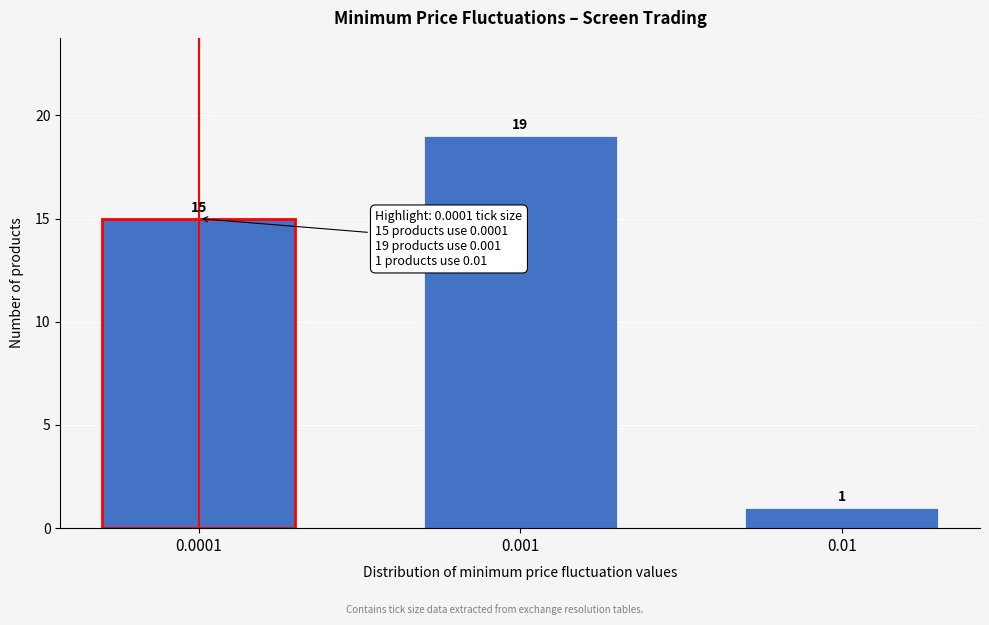

Reading left to right, extract all data points from this chart.

0.0001=15	0.001=19	0.01=1